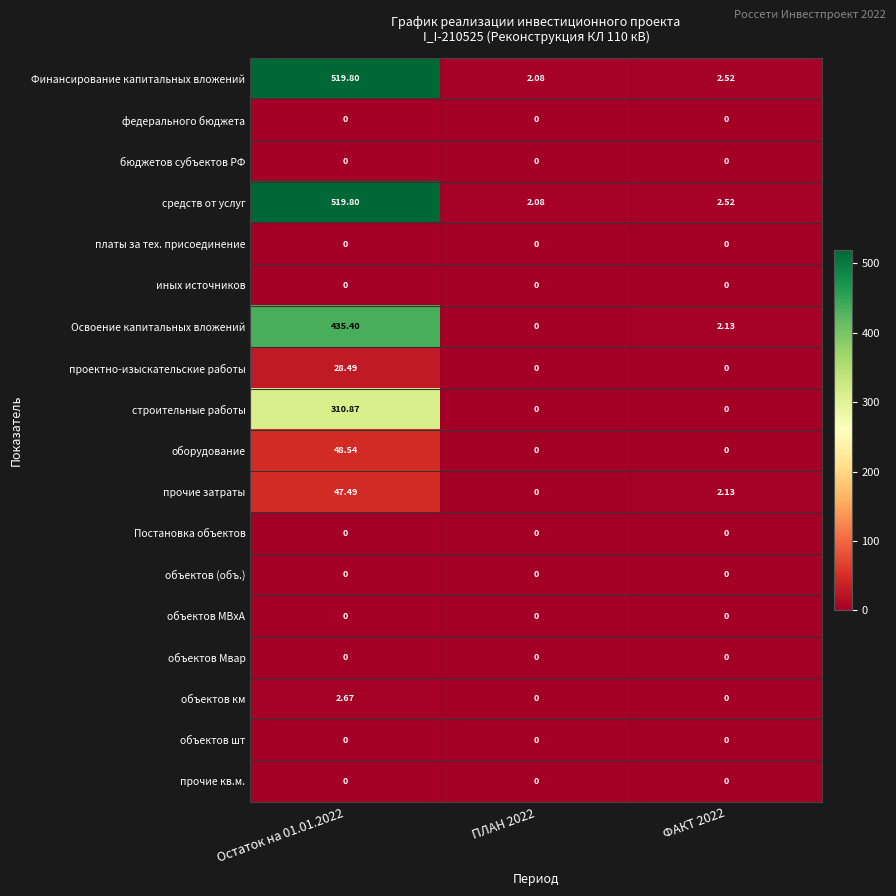

At how many categories does at least one series exceed 417?

1